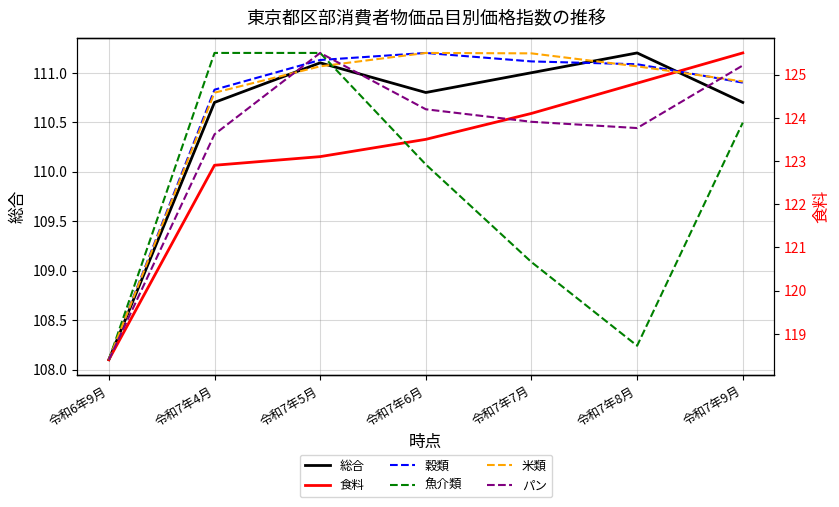

The value of パン at 令和7年9月 is 129.3. True or false?

True